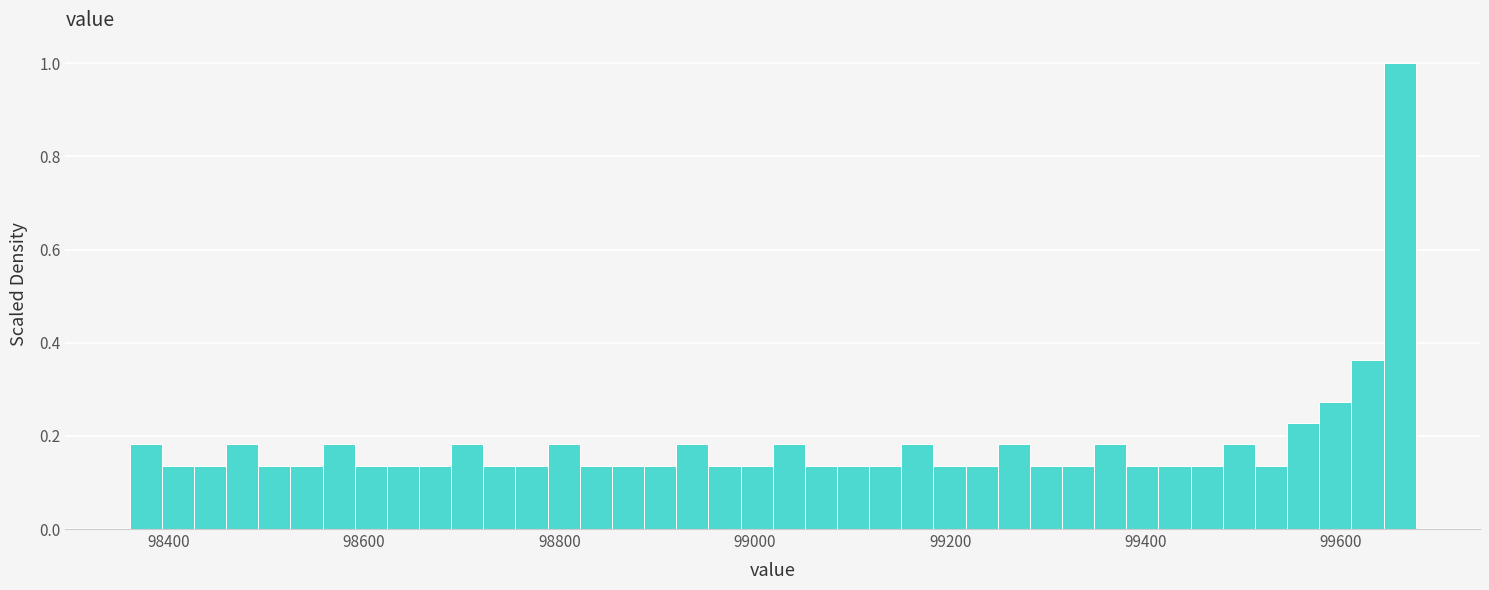

Read against the x-axis, roughly where is the centre of the tallest bar?

99660